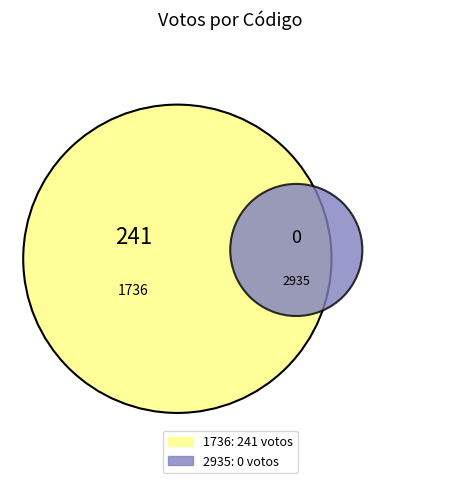

Count the number of slices in the pie.

2